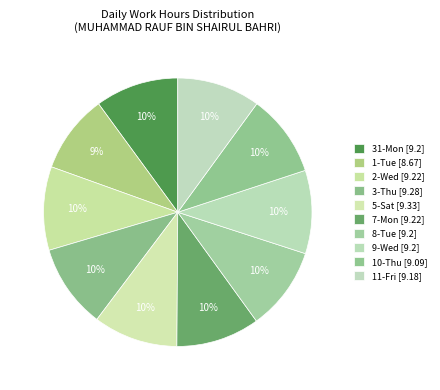

Count the number of slices in the pie.

10